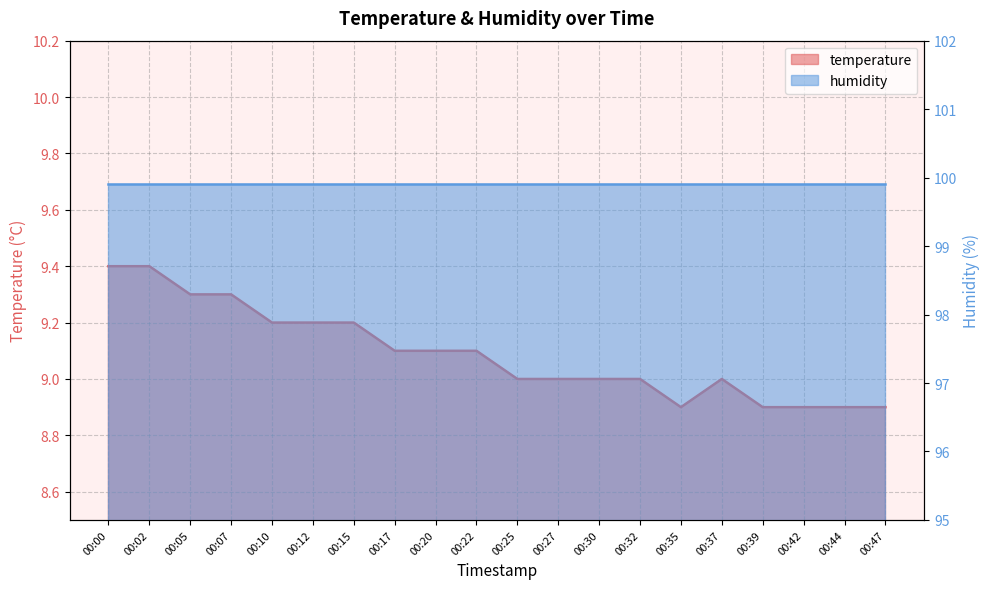

What is the value of the 18th point from the left?

8.9